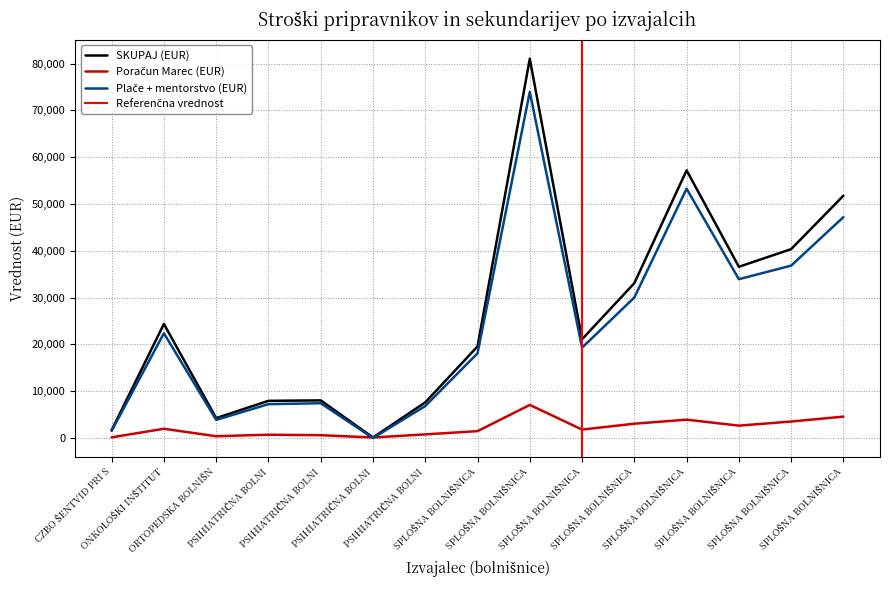

Rank the categories by Plače + mentorstvo (EUR) value from lowest to highest.

PSIHIATRIČNA BOLNI, CZBO ŠENTVID PRI S, ORTOPEDSKA BOLNIŠN, PSIHIATRIČNA BOLNI, PSIHIATRIČNA BOLNI, PSIHIATRIČNA BOLNI, SPLOŠNA BOLNIŠNICA, SPLOŠNA BOLNIŠNICA, ONKOLOŠKI INŠTITUT, SPLOŠNA BOLNIŠNICA, SPLOŠNA BOLNIŠNICA, SPLOŠNA BOLNIŠNICA, SPLOŠNA BOLNIŠNICA, SPLOŠNA BOLNIŠNICA, SPLOŠNA BOLNIŠNICA